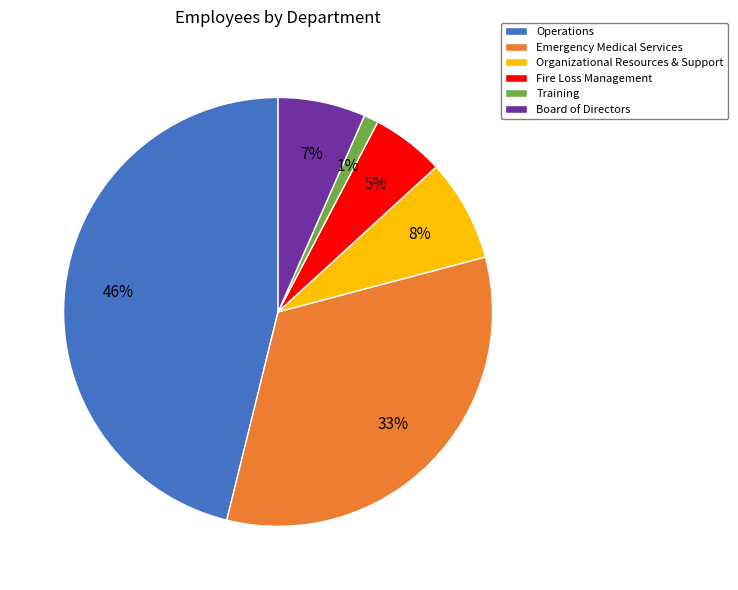

How many slices are in this pie chart?

6